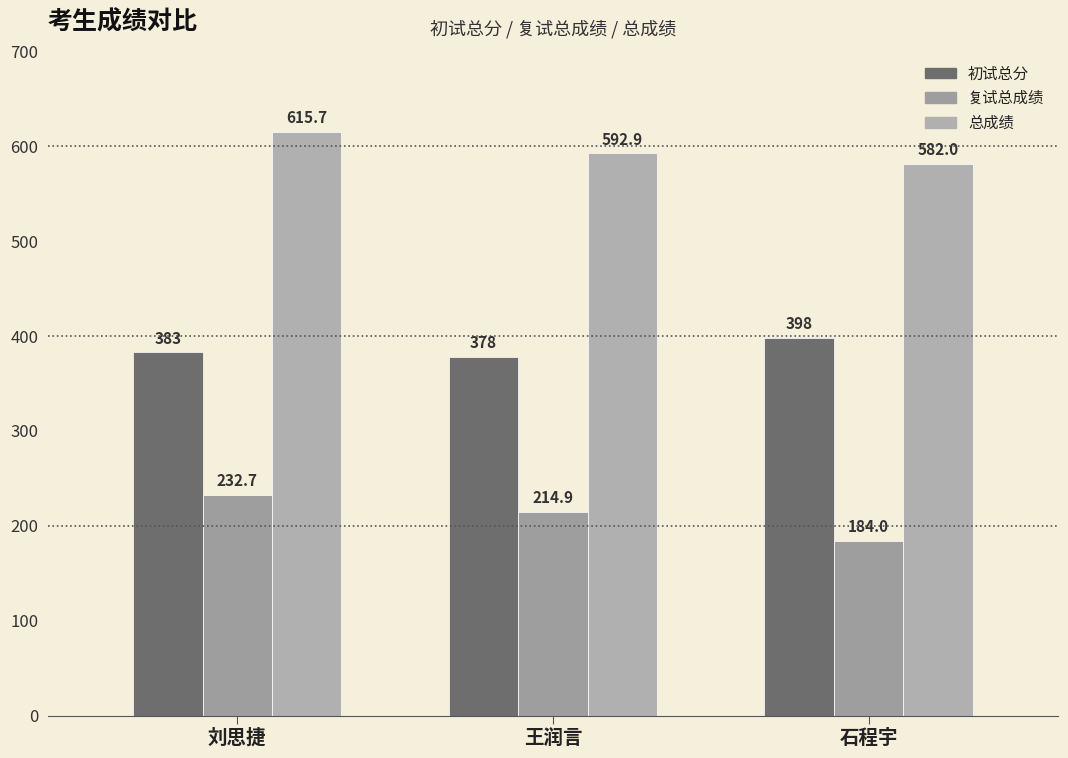

How many groups of bars are there?

3